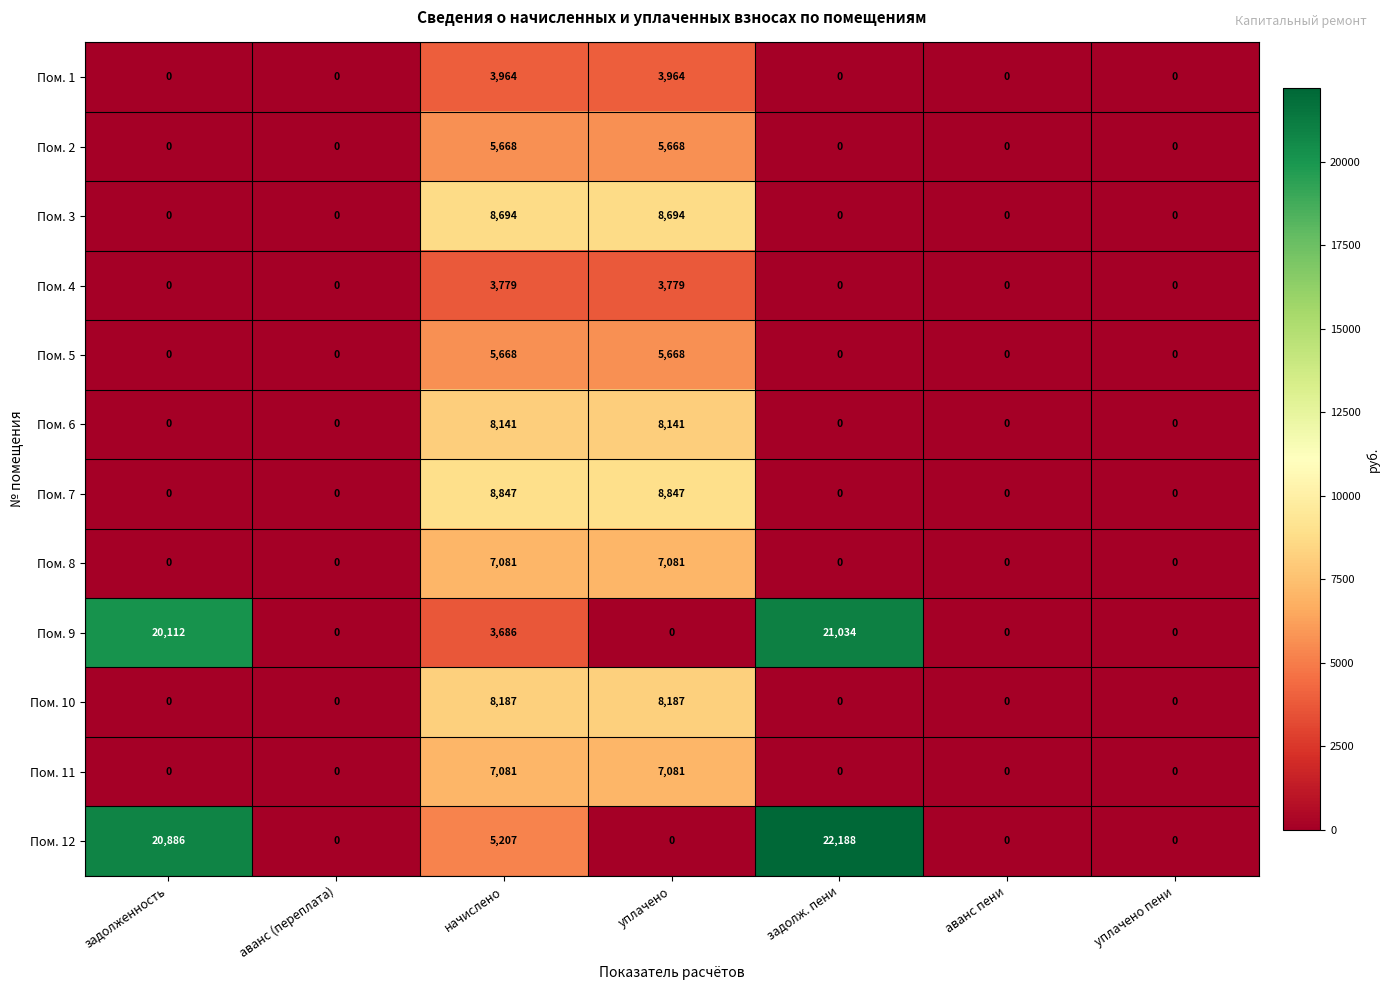

What is the average value of the Пом. 3 series?

2484